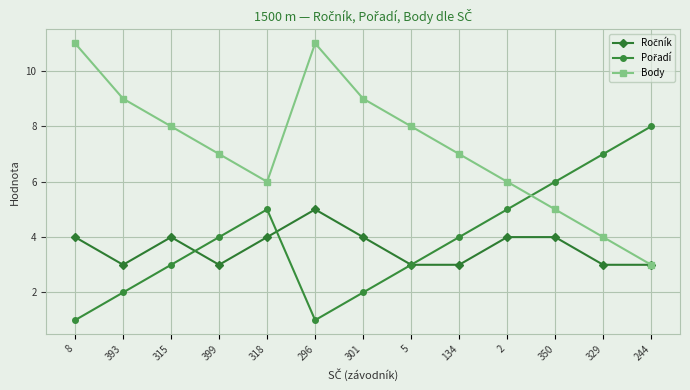

The value of Body at 296 is 3. True or false?

False